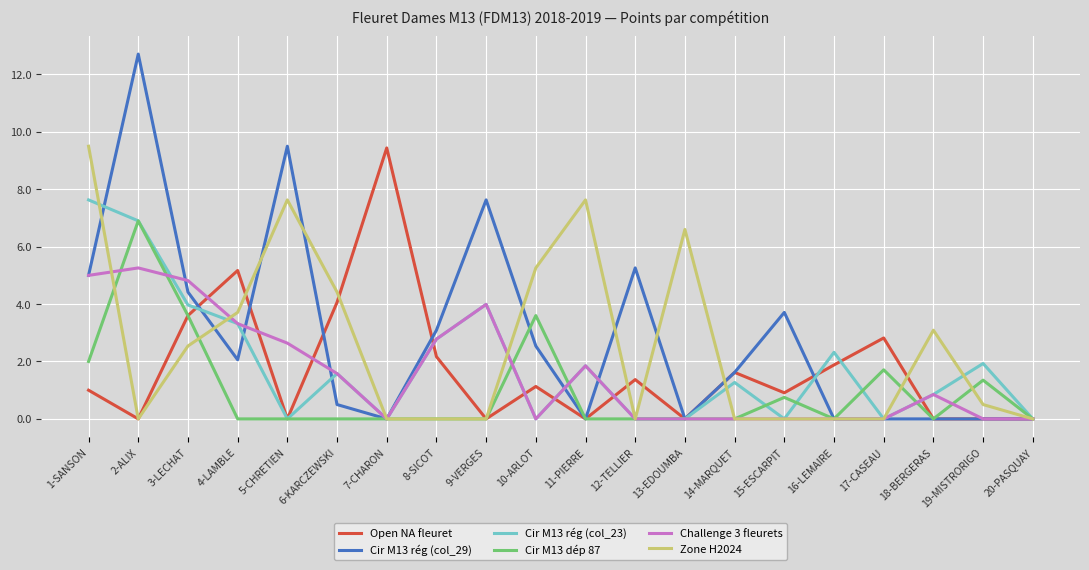

The Open NA fleuret series shows 6.5 at 9-VERGES. True or false?

False